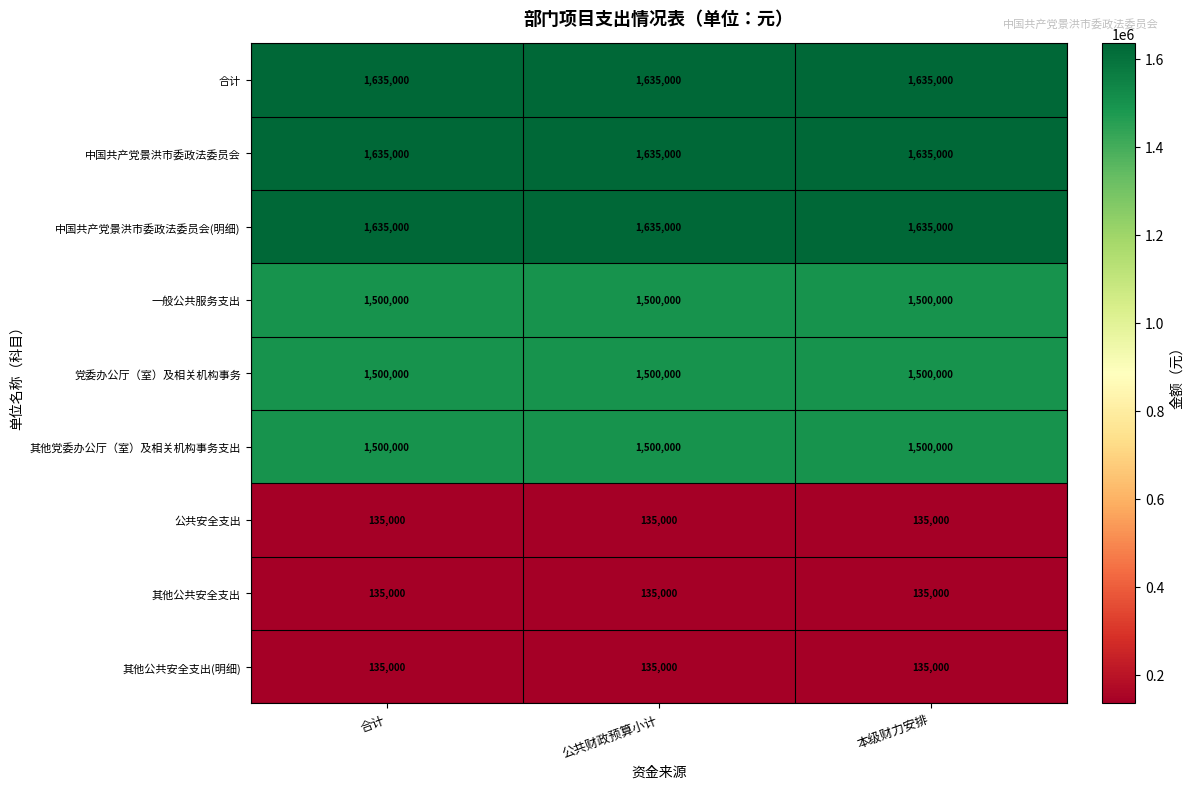

The value of 中国共产党景洪市委政法委员会(明细) at 公共财政预算小计 is 2229192. True or false?

False